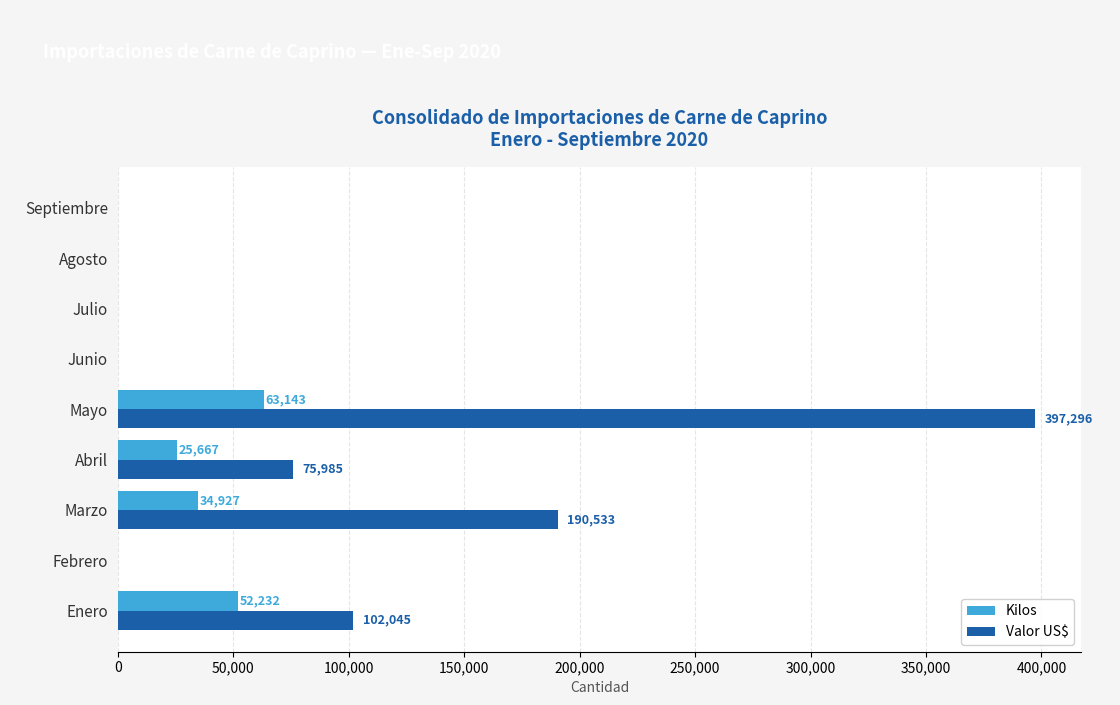

What is the maximum value shown in the chart?

397296.2